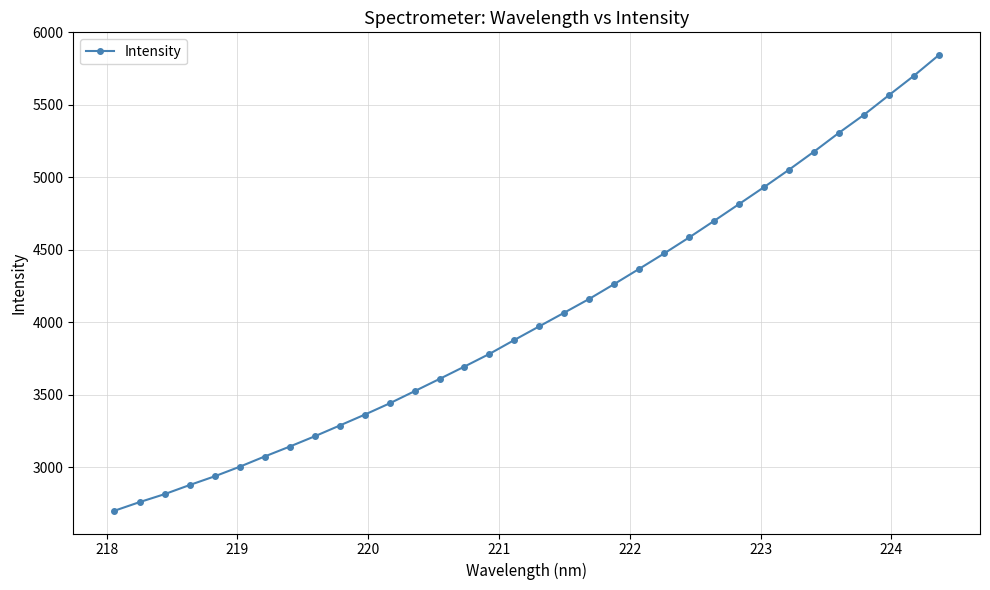

What is the greatest value displayed?

5843.8